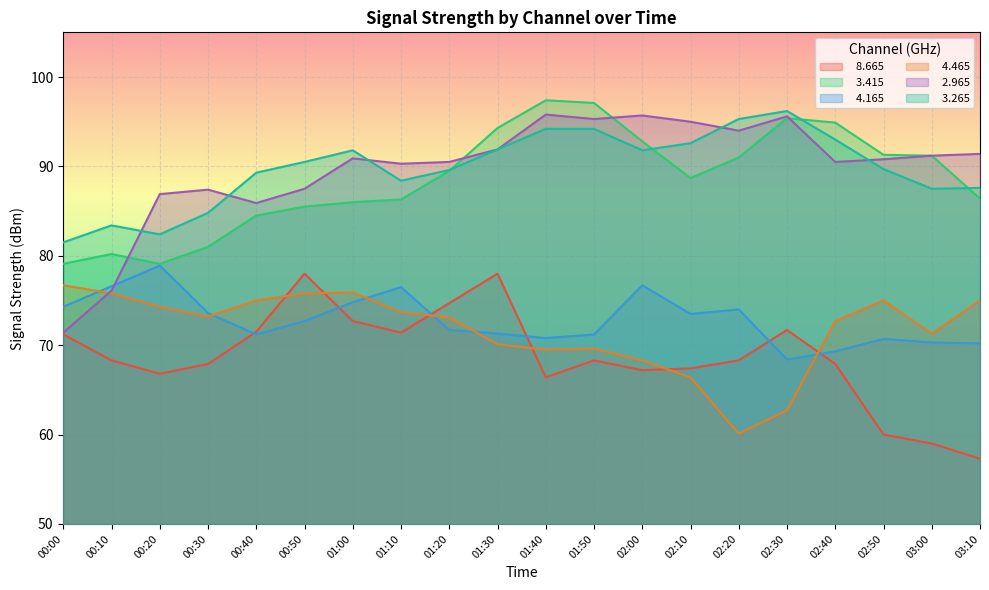

Where is   8.665 nearest to the value 67?

00:20